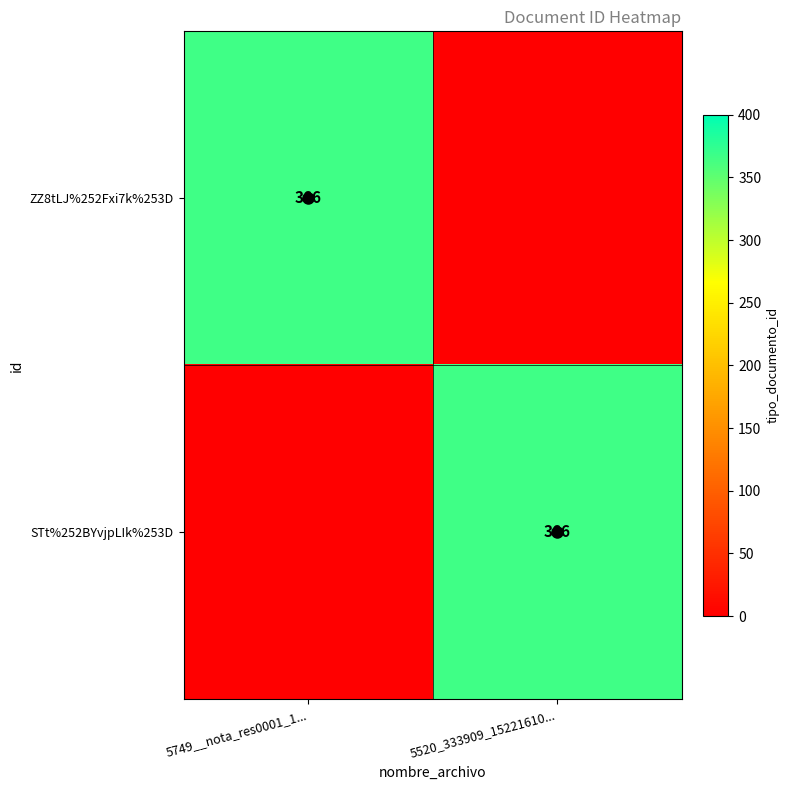

How many categories are shown in the chart?

2